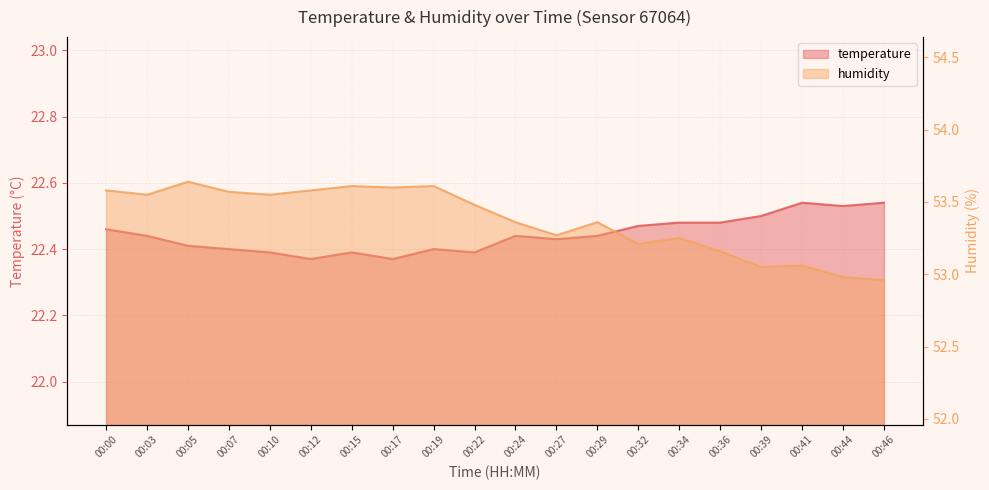

What is the value of the humidity point at the 7th from the left?

53.6